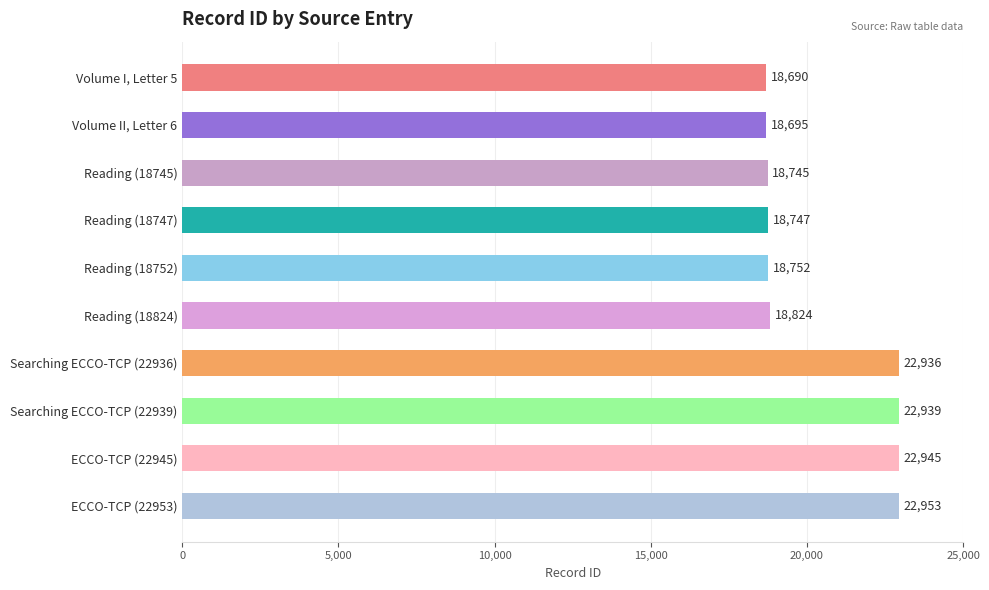

At which label is the value closest to 20821?

Reading (18824)